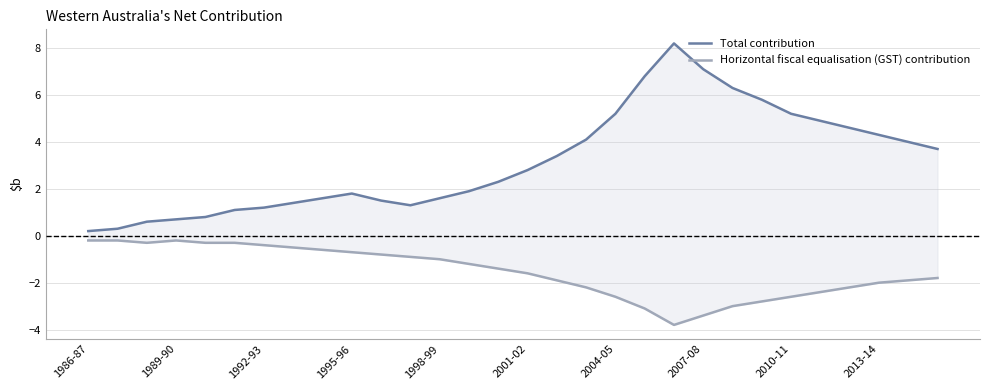

The Horizontal fiscal equalisation (GST) contribution series shows -2.2 at 17. True or false?

True